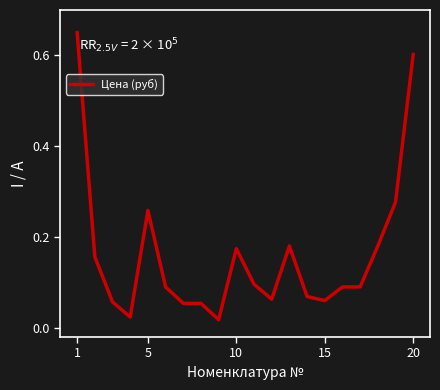

The value at 20 is 0.6. True or false?

True